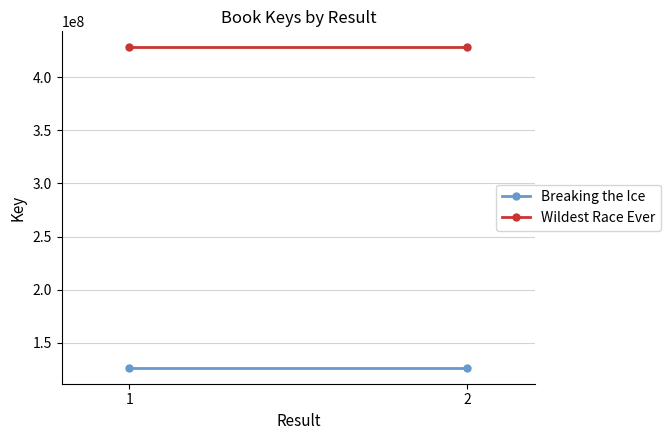

What is the average value of the Breaking the Ice series?

126564556